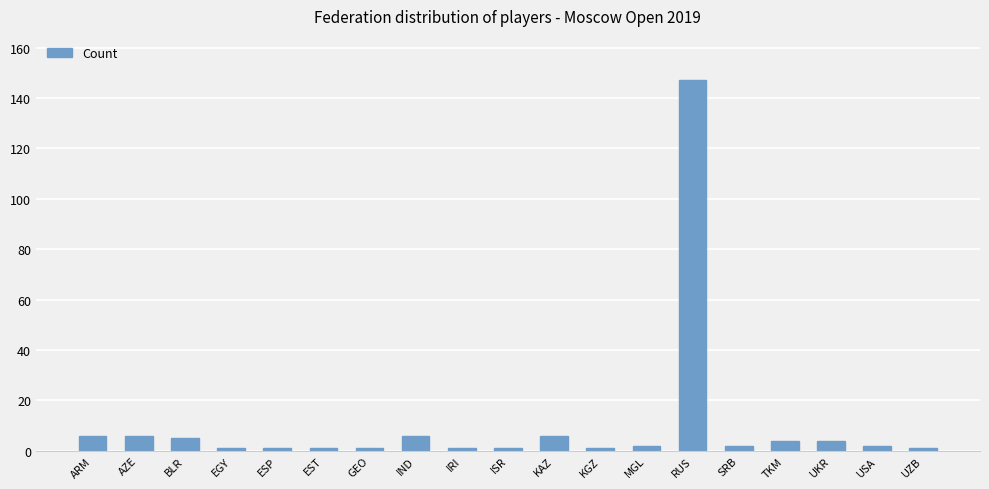

What position from the left is AZE?

2